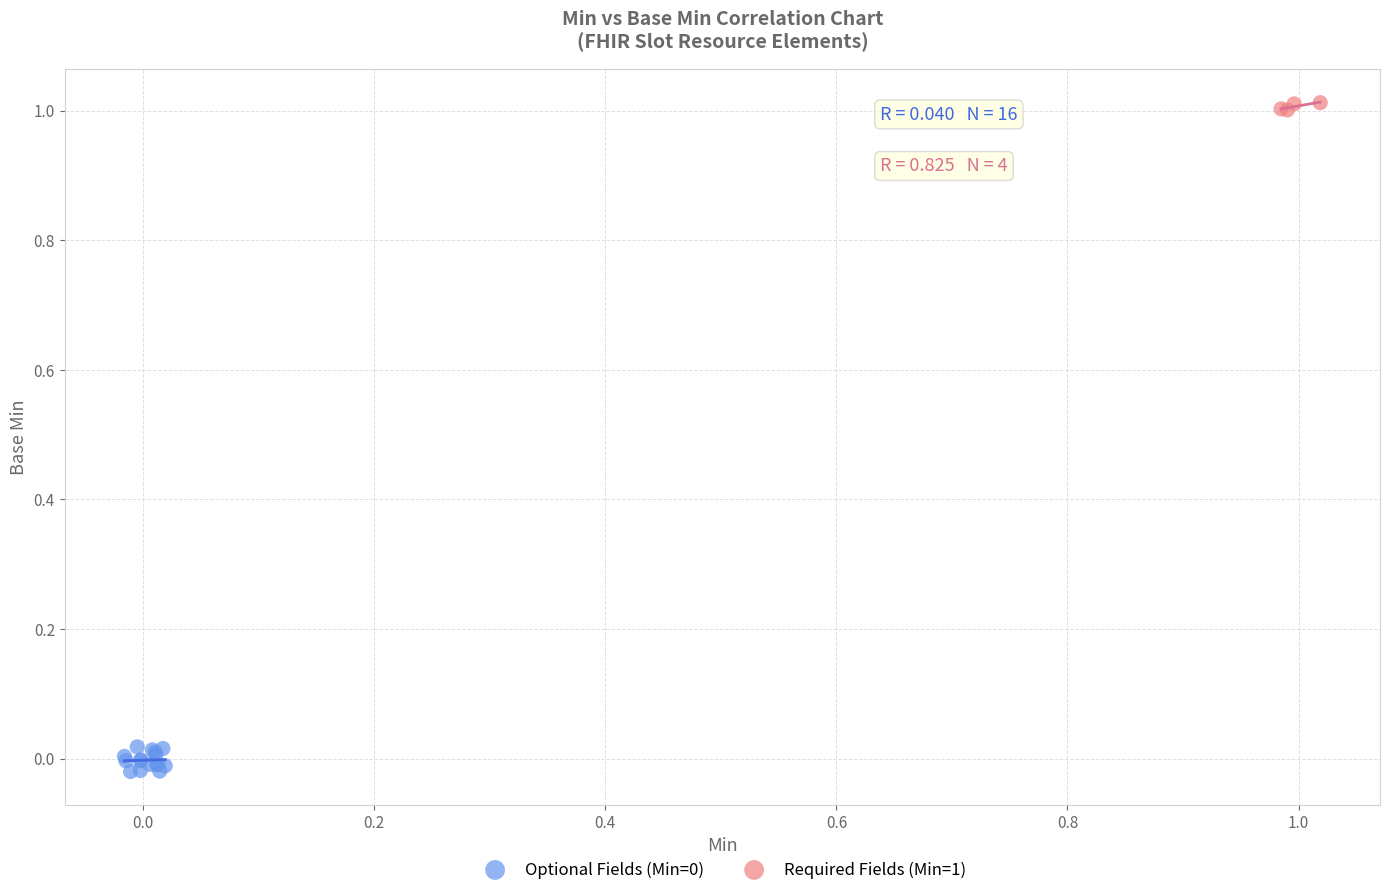

Which series contains the highest Y value?

Required Fields (Min=1)